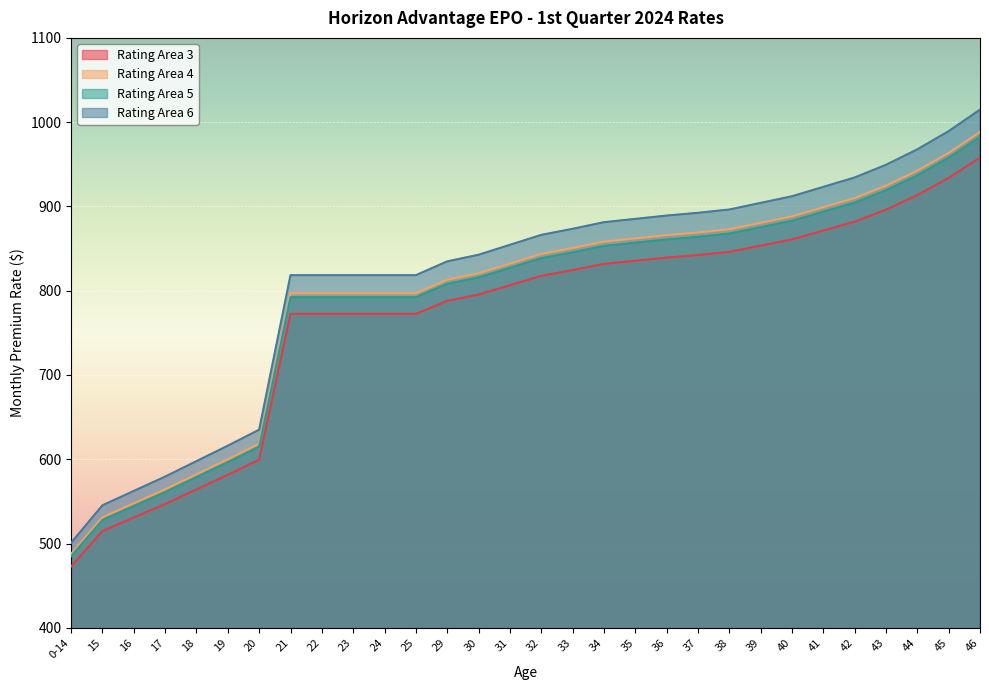

What is the difference between the highest and lowest values at 24?

45.9